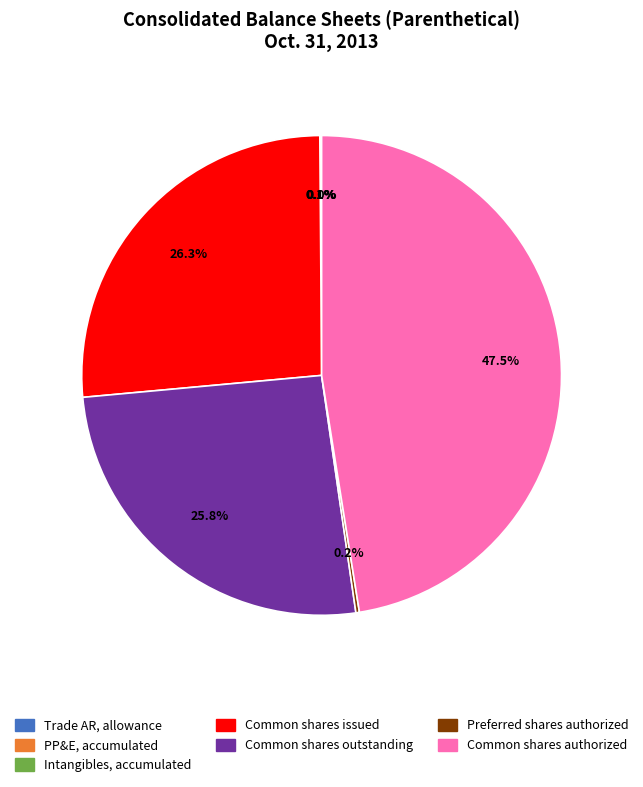

Is there a majority slice in this chart?

No